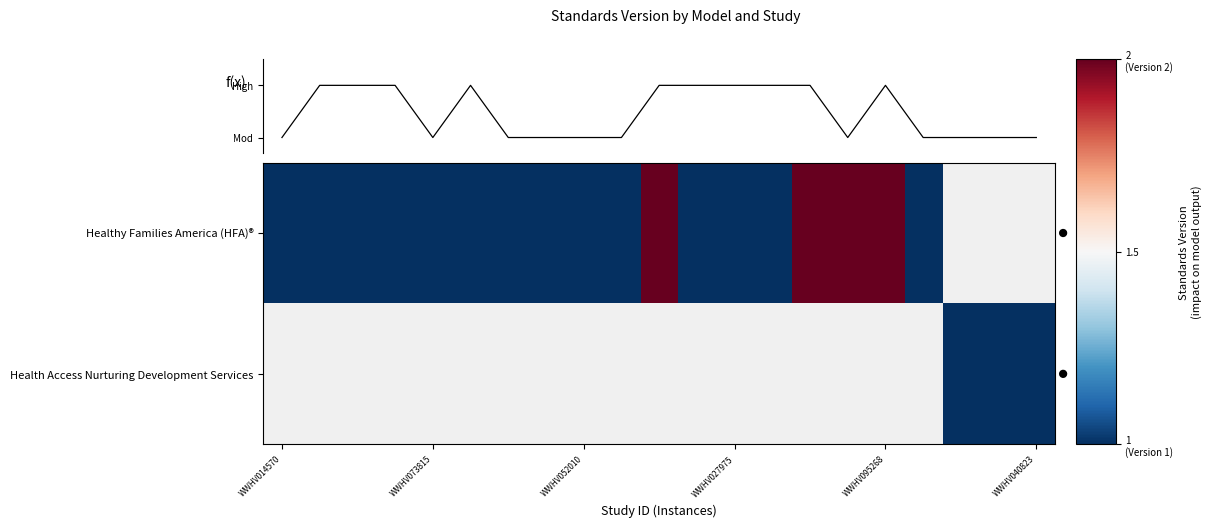

Which label corresponds to the smallest value in the chart?

WWHV014570